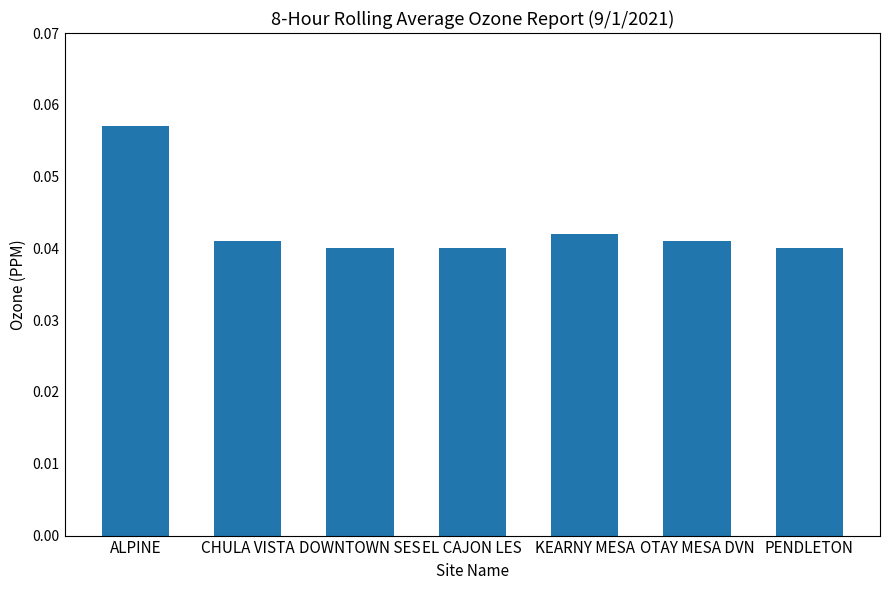

What position from the right is CHULA VISTA?

6